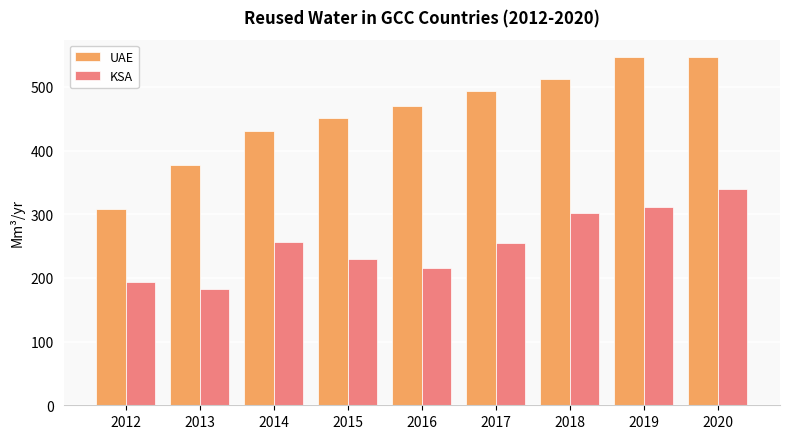

At which category is the sum across all series the highest?

2020